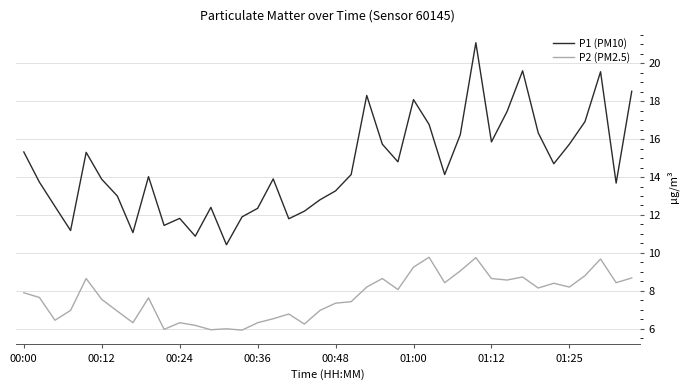

Which series has the largest total across all categories?

P1 (PM10)